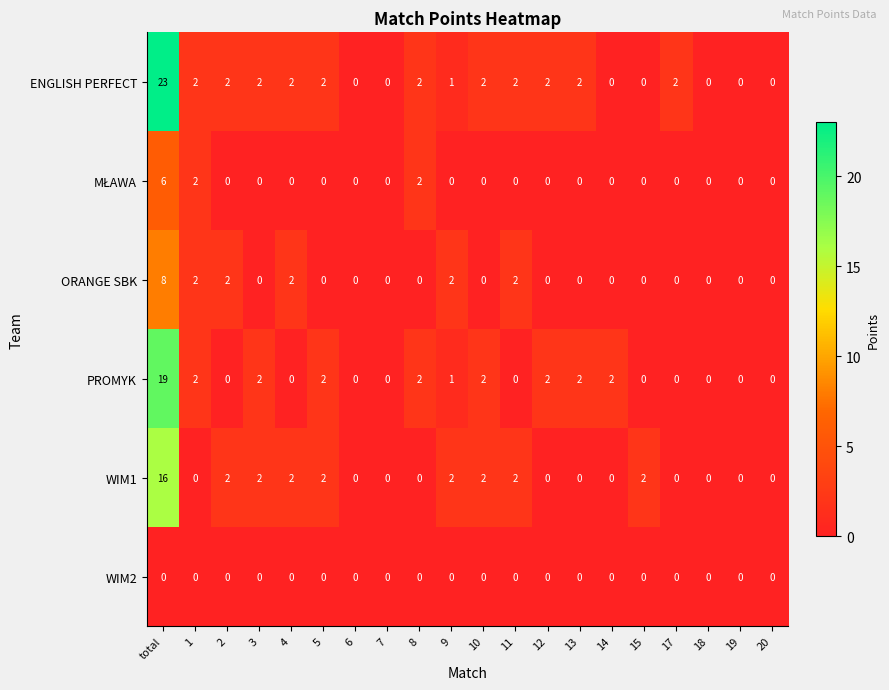

What is the greatest value displayed?

23